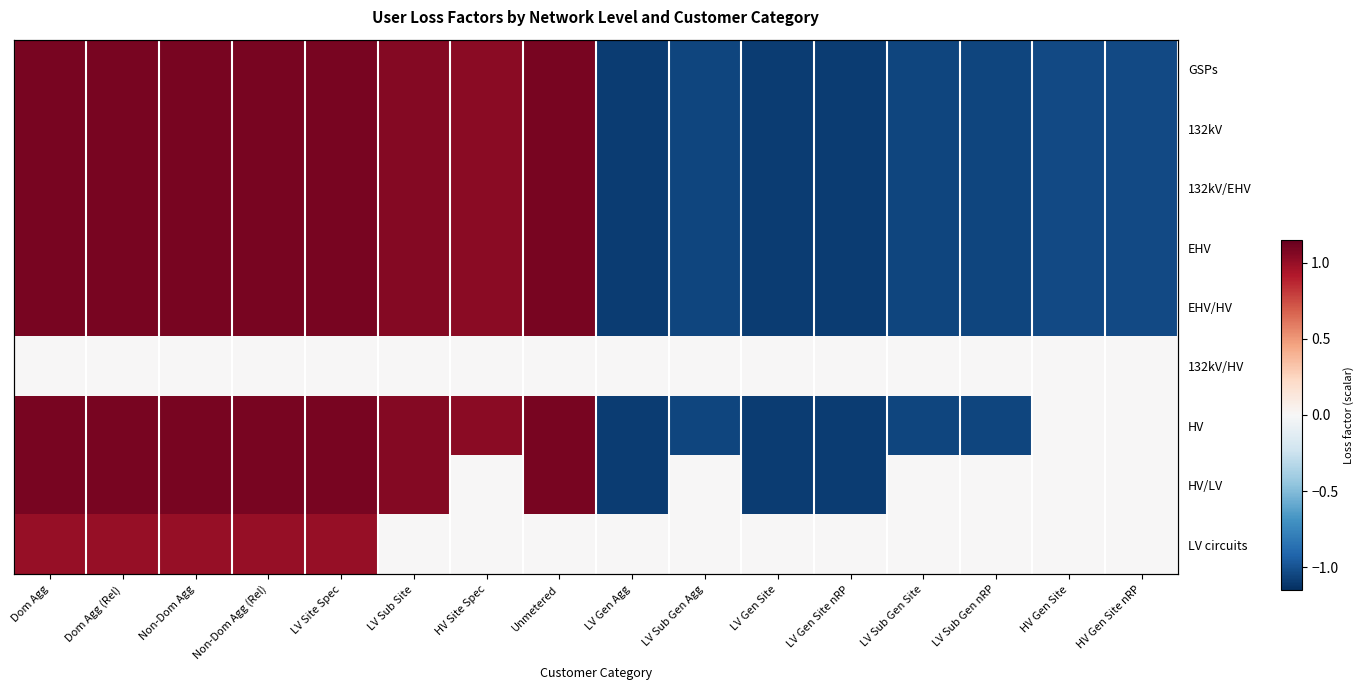

True or false: 132kV/HV has a value of 0.0 at LV Gen Site nRP.

True